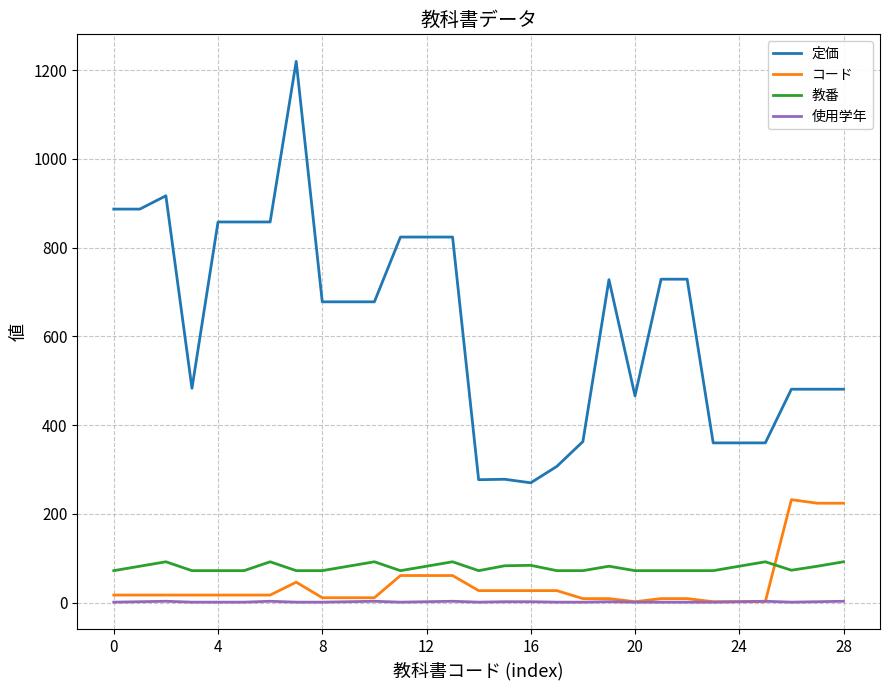

Which series has the largest total across all categories?

定価